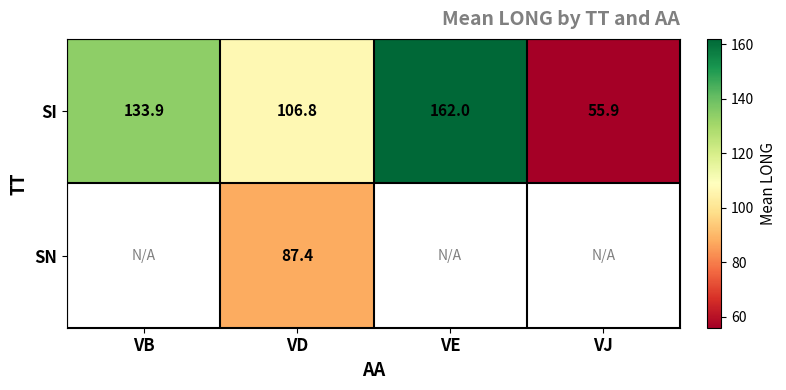

What is the spread (max minus min) of values at VD?

19.4